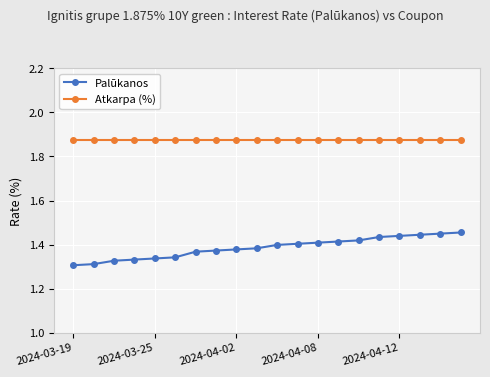

List the series in order of their peak value, highest first.

Atkarpa (%), Palūkanos